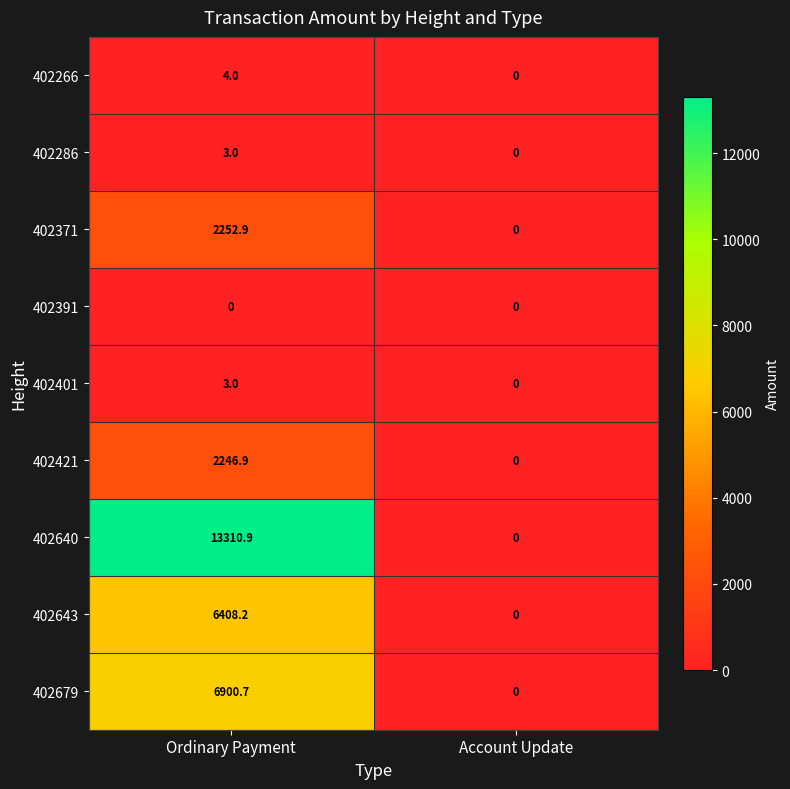

Is it true that 402286 equals 0.0 at Account Update?

True